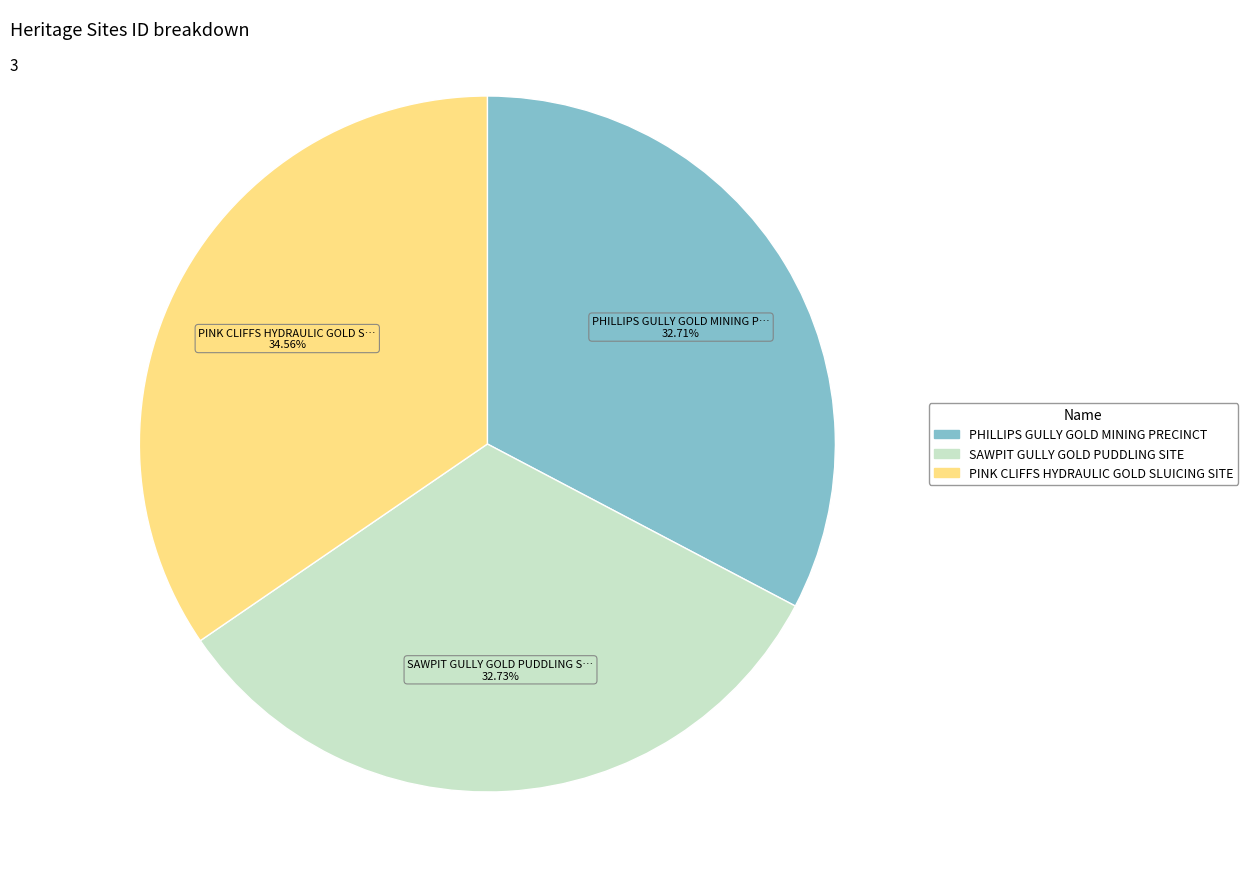

To the nearest percent, what is the difference between the PINK CLIFFS HYDRAULIC GOLD SLUICING SITE and SAWPIT GULLY GOLD PUDDLING SITE slice percentages?

2%